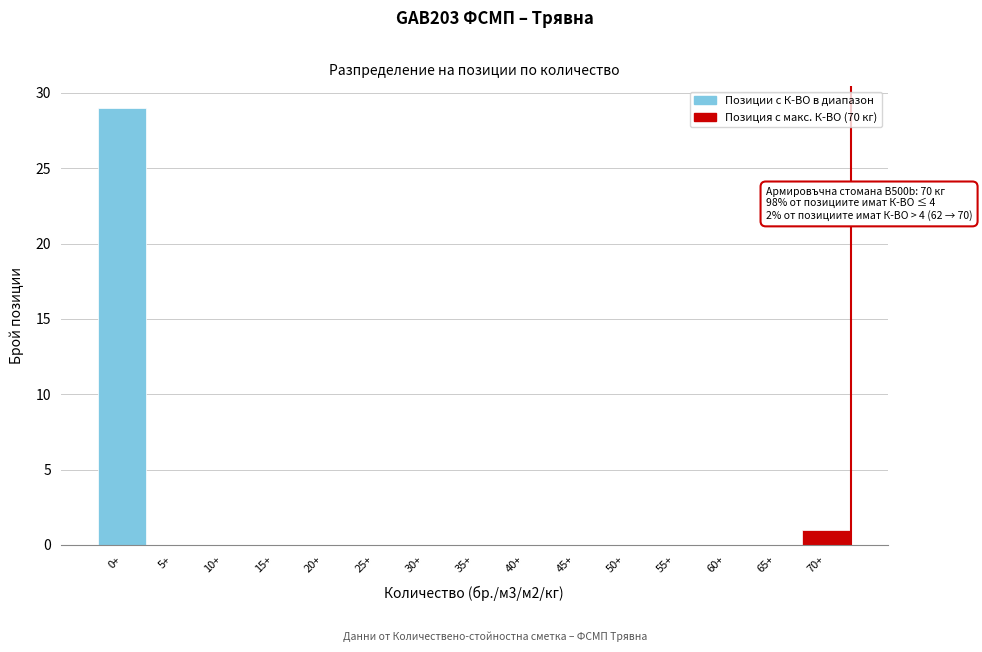

Reading left to right, list all the values displayed in this chart.

0+=29	5+=0	10+=0	15+=0	20+=0	25+=0	30+=0	35+=0	40+=0	45+=0	50+=0	55+=0	60+=0	65+=0	70+=1